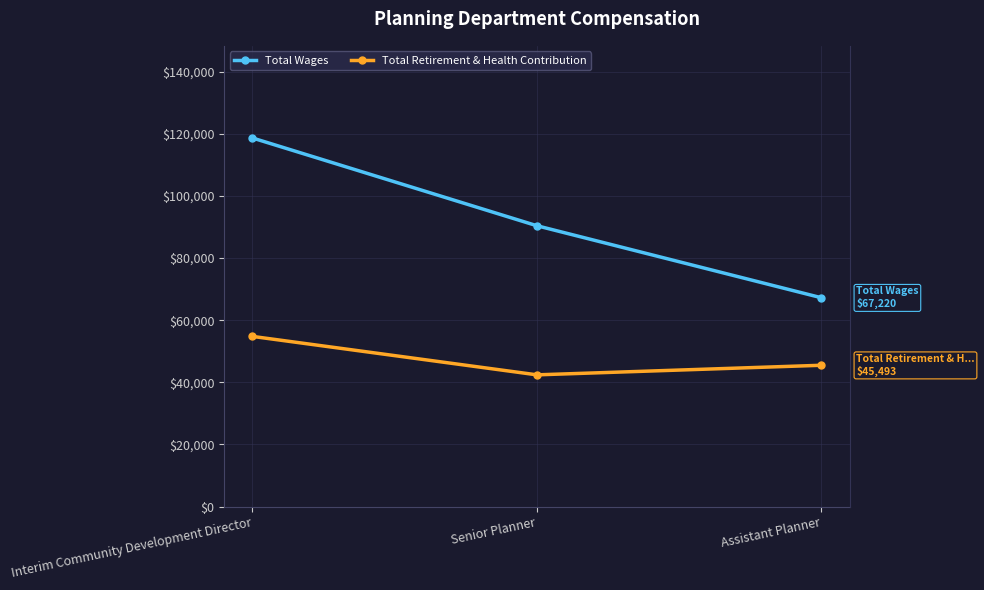

Reading left to right, transcribe all the data shown in this chart.

Total Wages: 118647	90398	67220
Total Retirement & Health Contribution: 54782	42407	45493